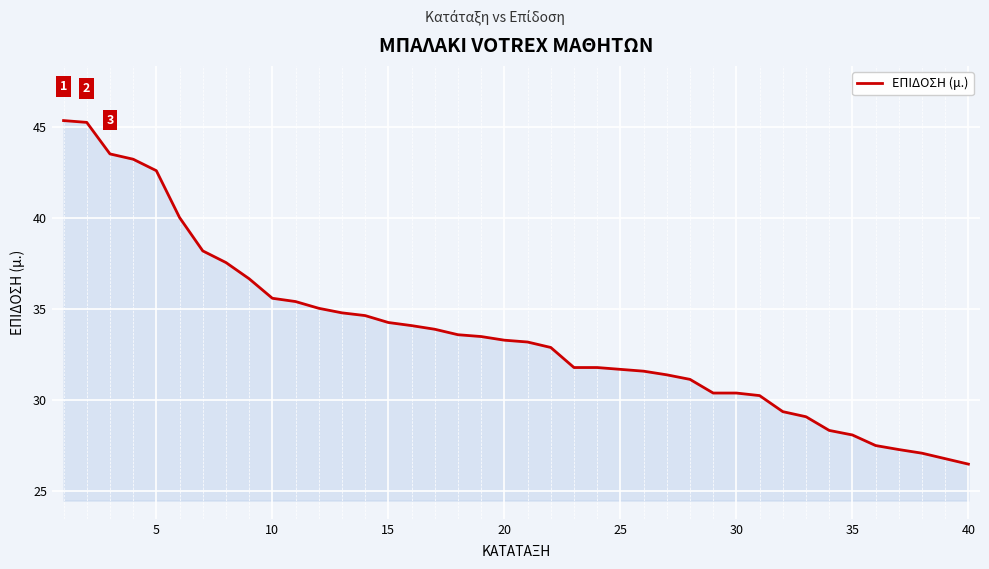

What is the smallest value displayed?

26.5